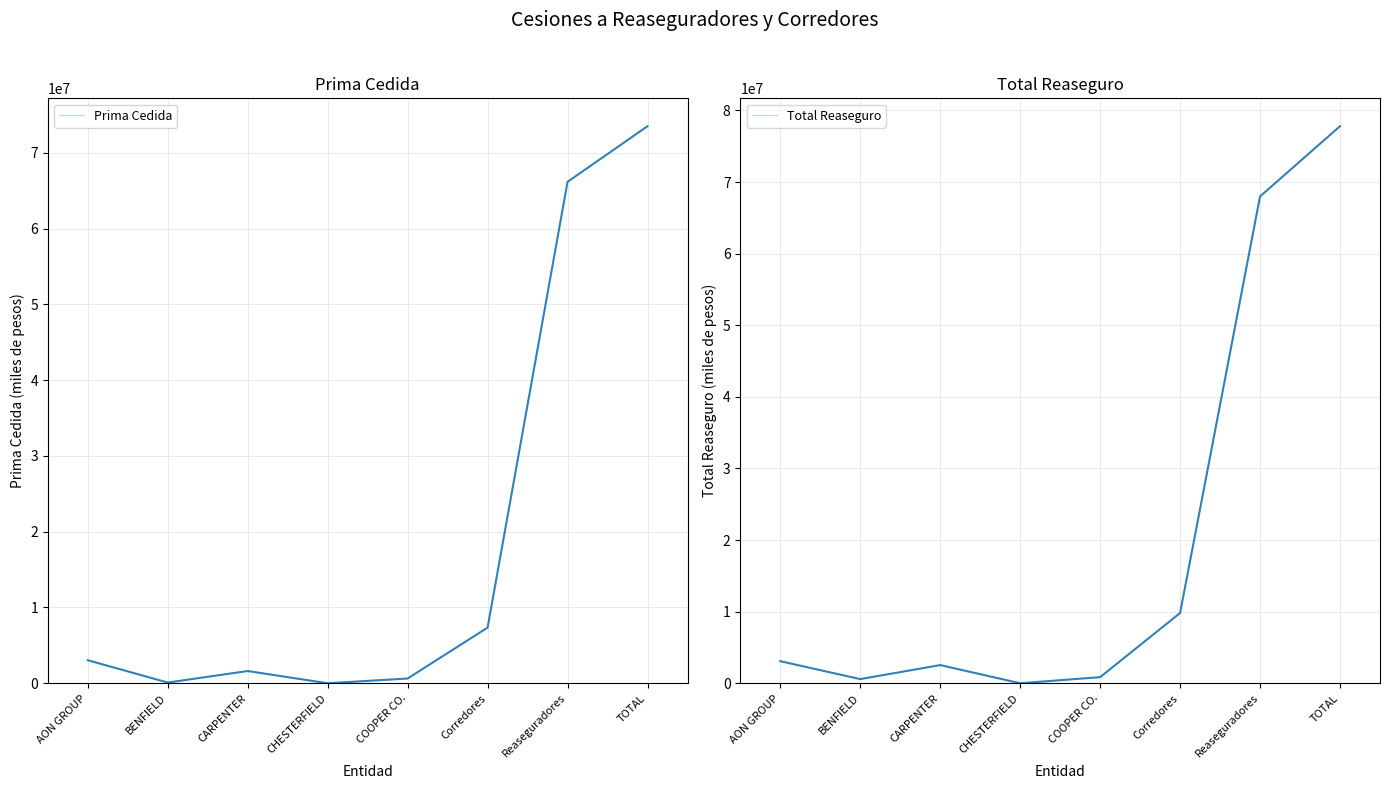

What is the value of the Prima Cedida point at the 3rd from the left?

1612443